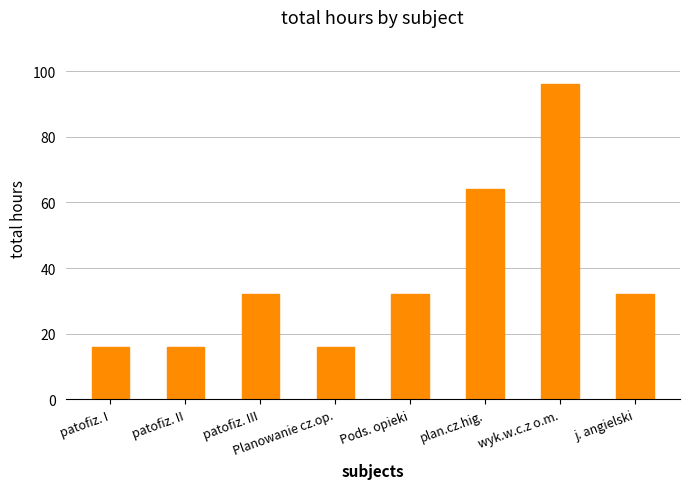

What is the greatest value displayed?

96